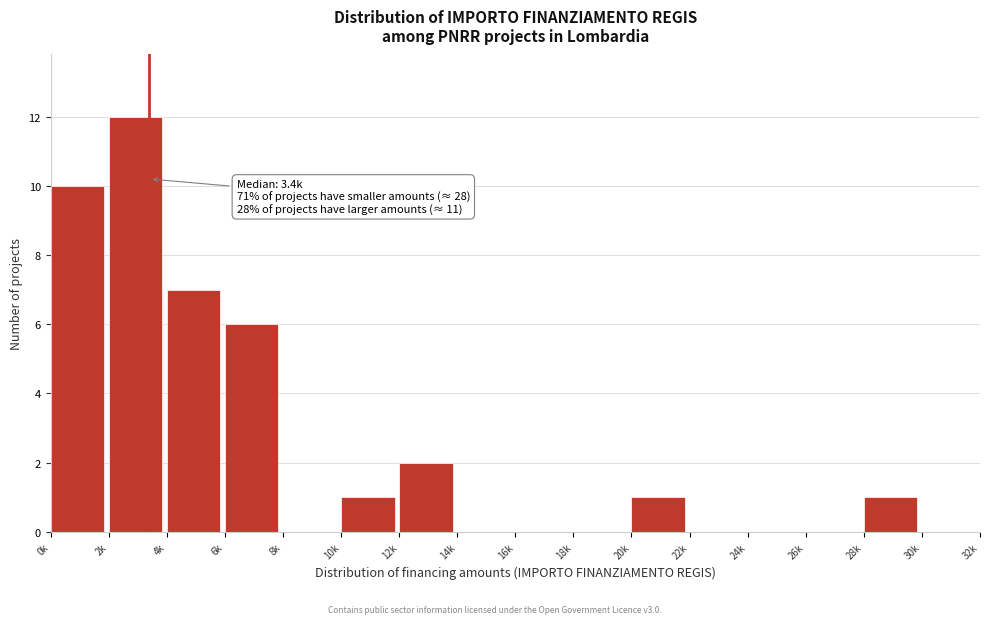

Reading left to right, extract all data points from this chart.

0k=10	2k=12	4k=7	6k=6	8k=0	10k=1	12k=2	14k=0	16k=0	18k=0	20k=1	22k=0	24k=0	26k=0	28k=1	30k=0